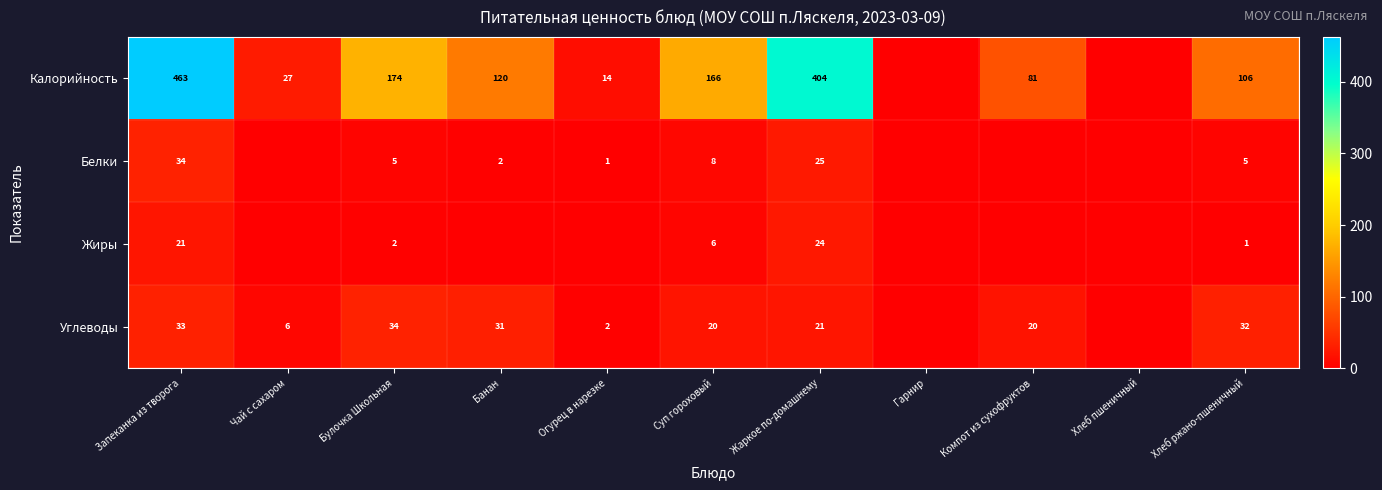

Is it true that Белки equals 5 at Булочка Школьная?

True